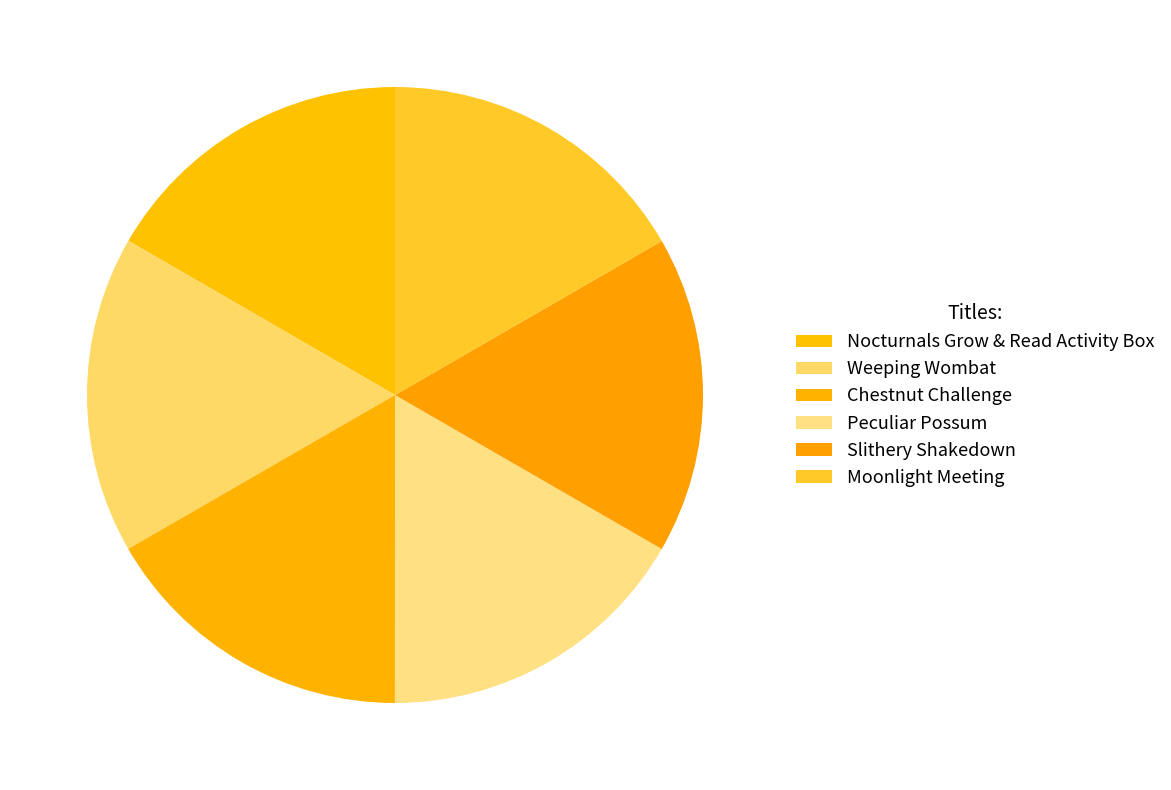

To the nearest percent, what is the combined percentage of Moonlight Meeting and Peculiar Possum?

33%